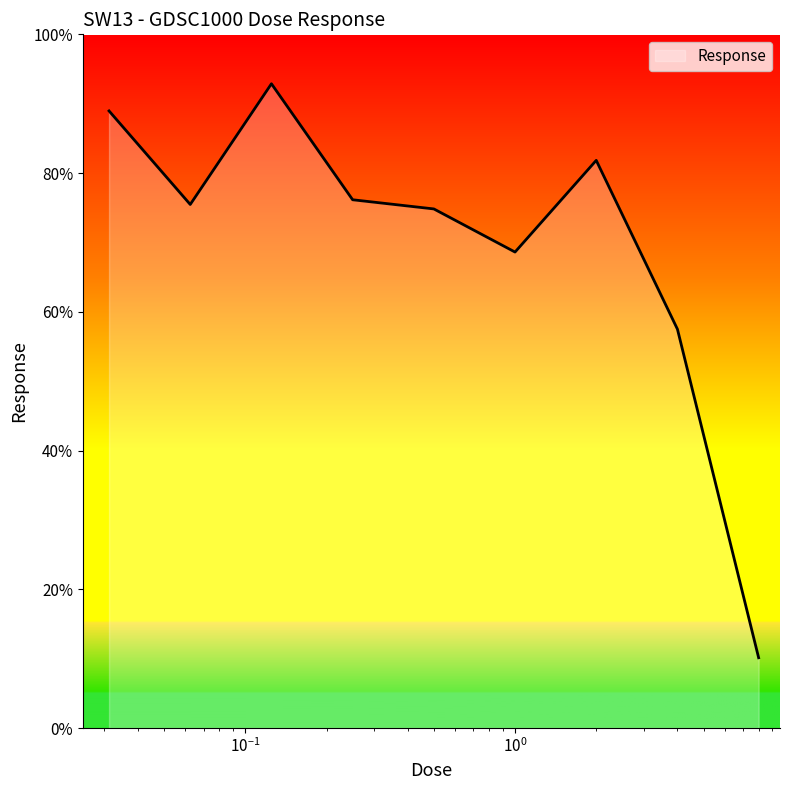

What is the greatest value displayed?

92.9